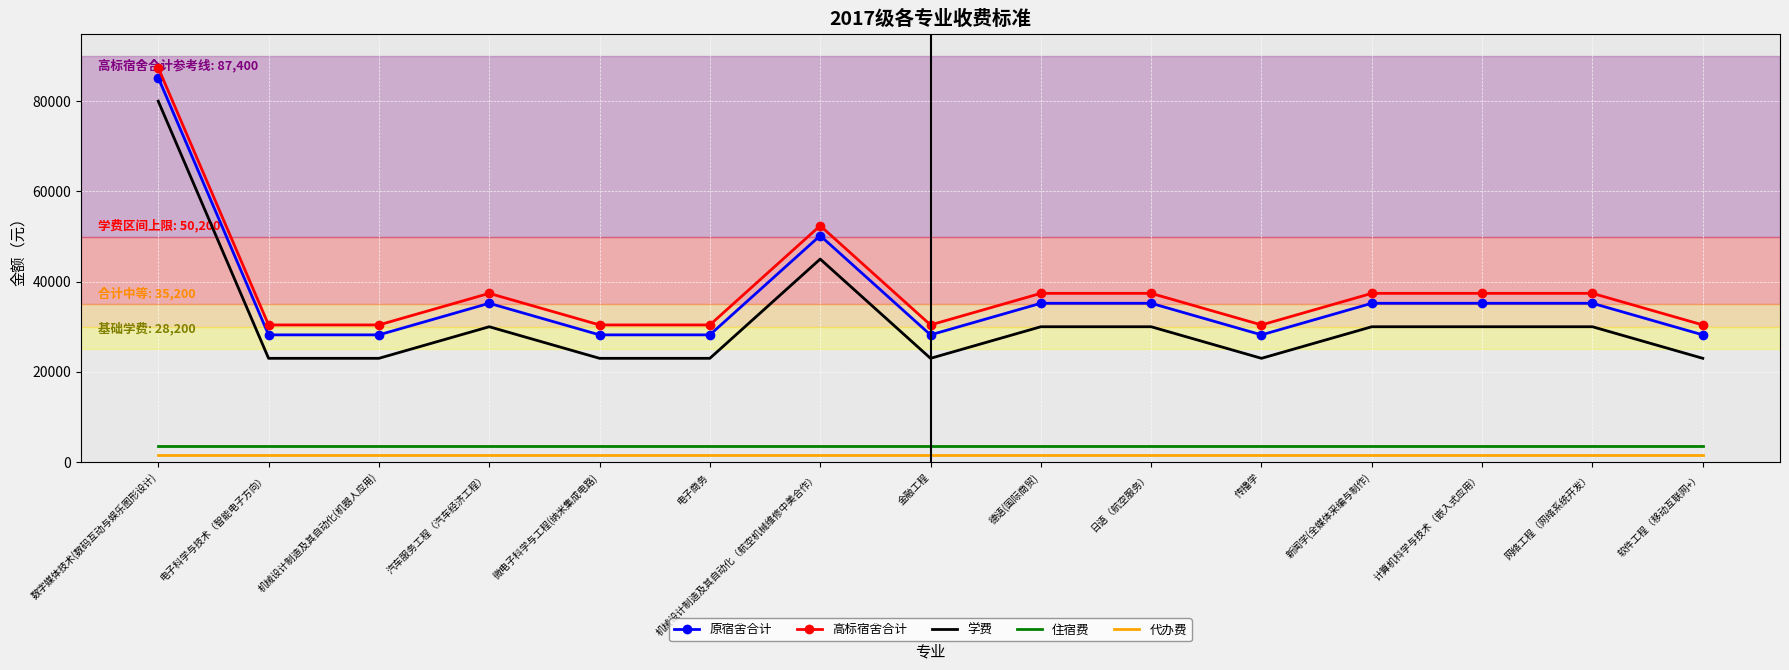

Is the value of 高标宿舍合计 at 日语（航空服务） greater than the value of 住宿费 at 数字媒体技术(数码互动与娱乐图形设计)?

Yes